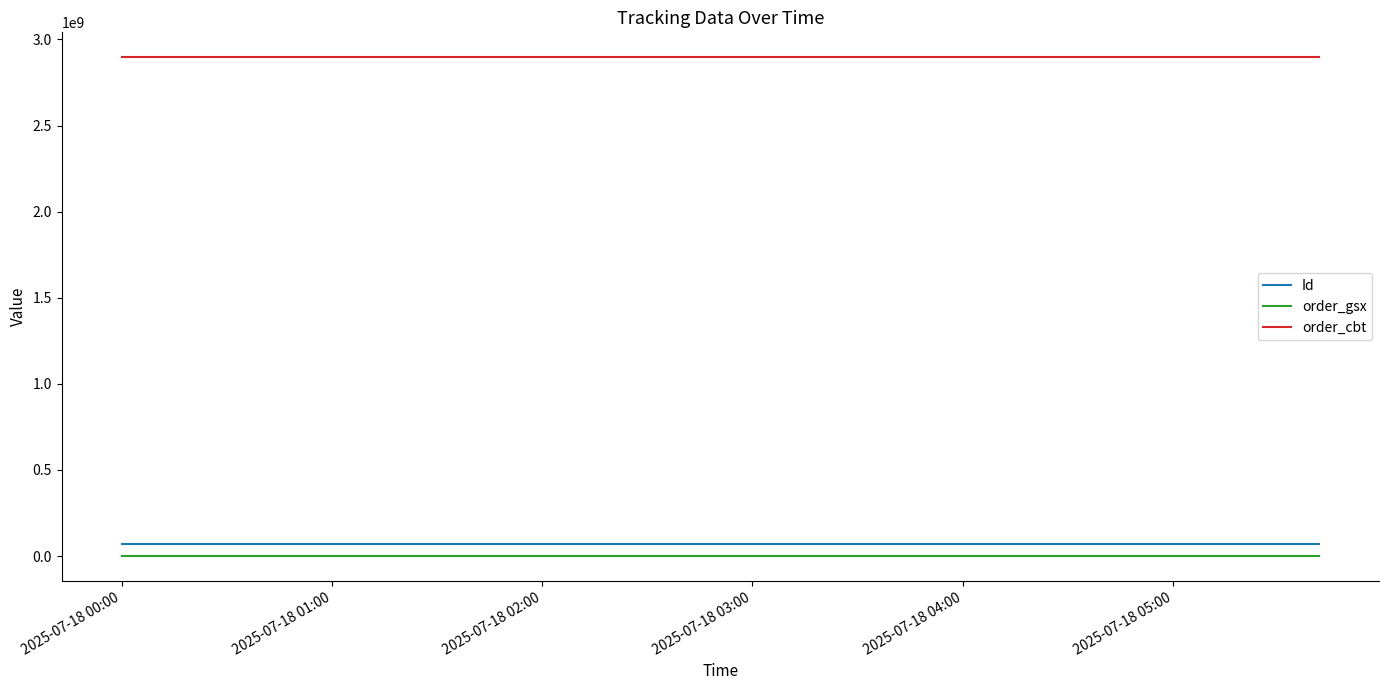

Is this an area chart (filled region under the line)?

No